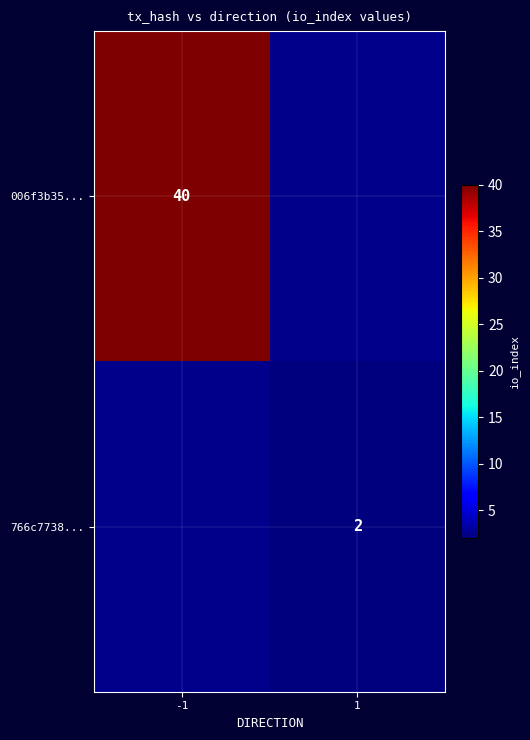

Which label corresponds to the largest value in the chart?

-1